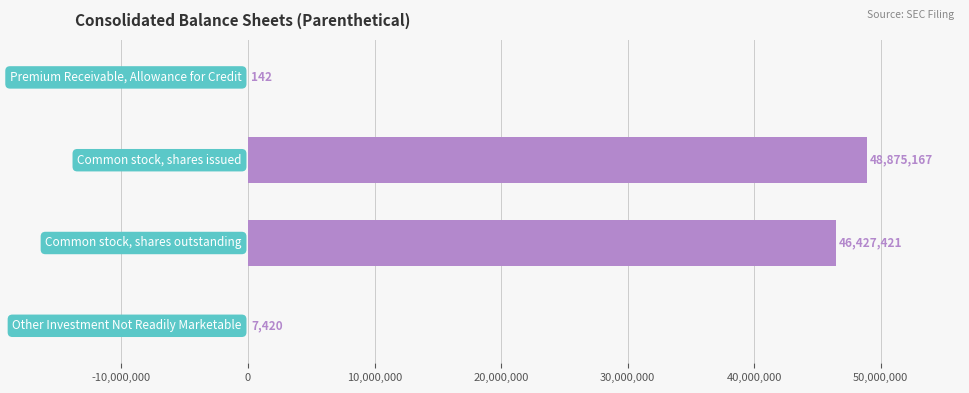

What is the average value?

23827538